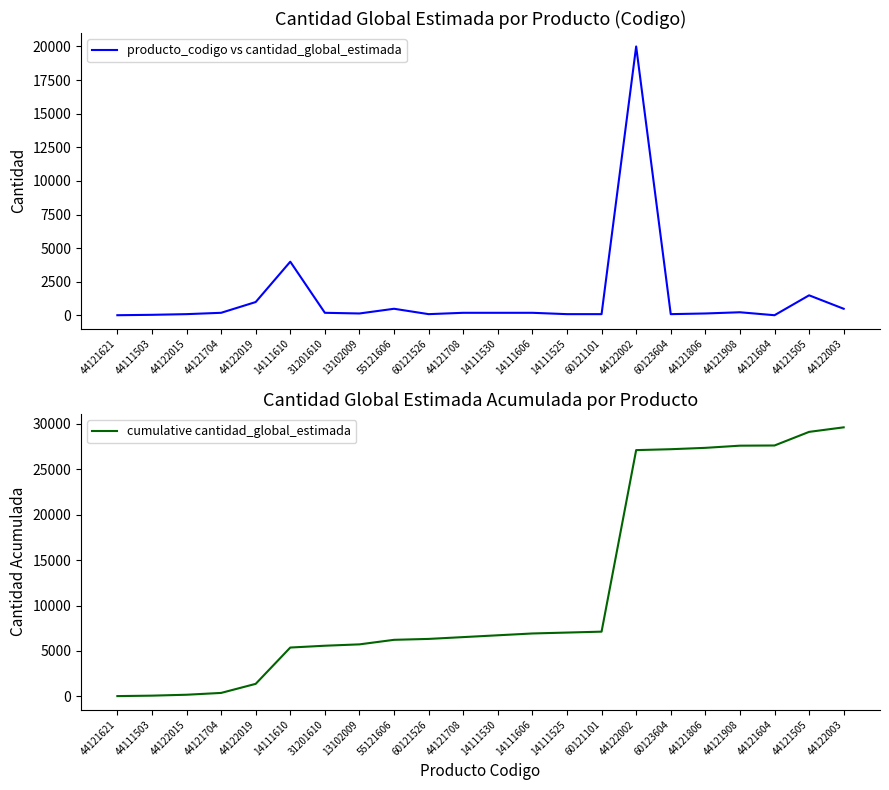

What is the label of the 9th point from the left?

55121606